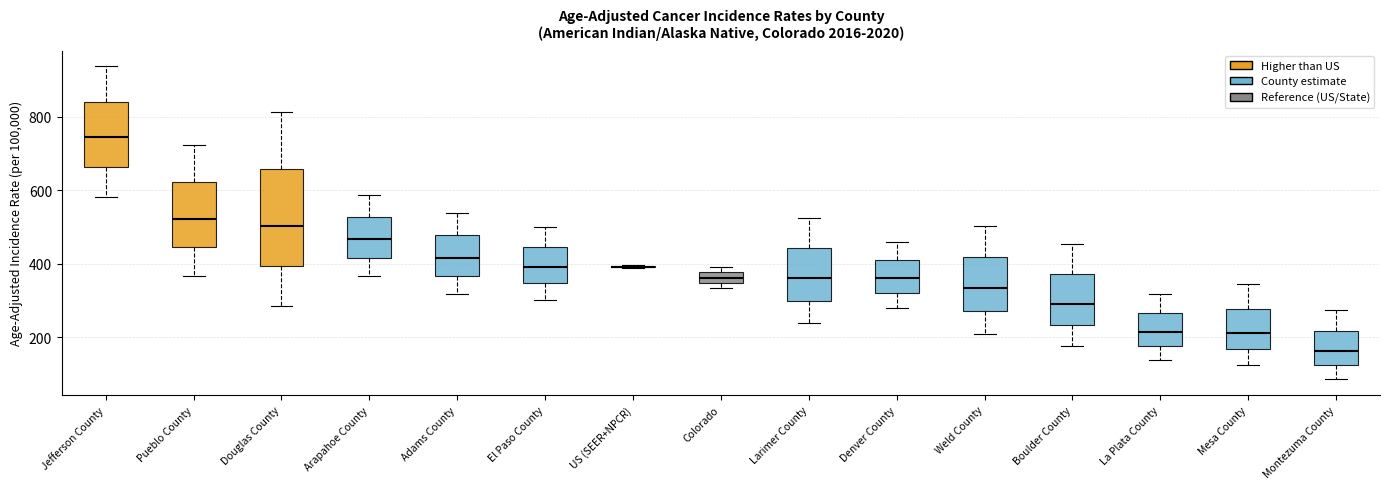

Where does the upper whisker of the box for Arapahoe County end on the y-axis? The values are not printed on the chart, so give them approximately, as read against the axis.

580